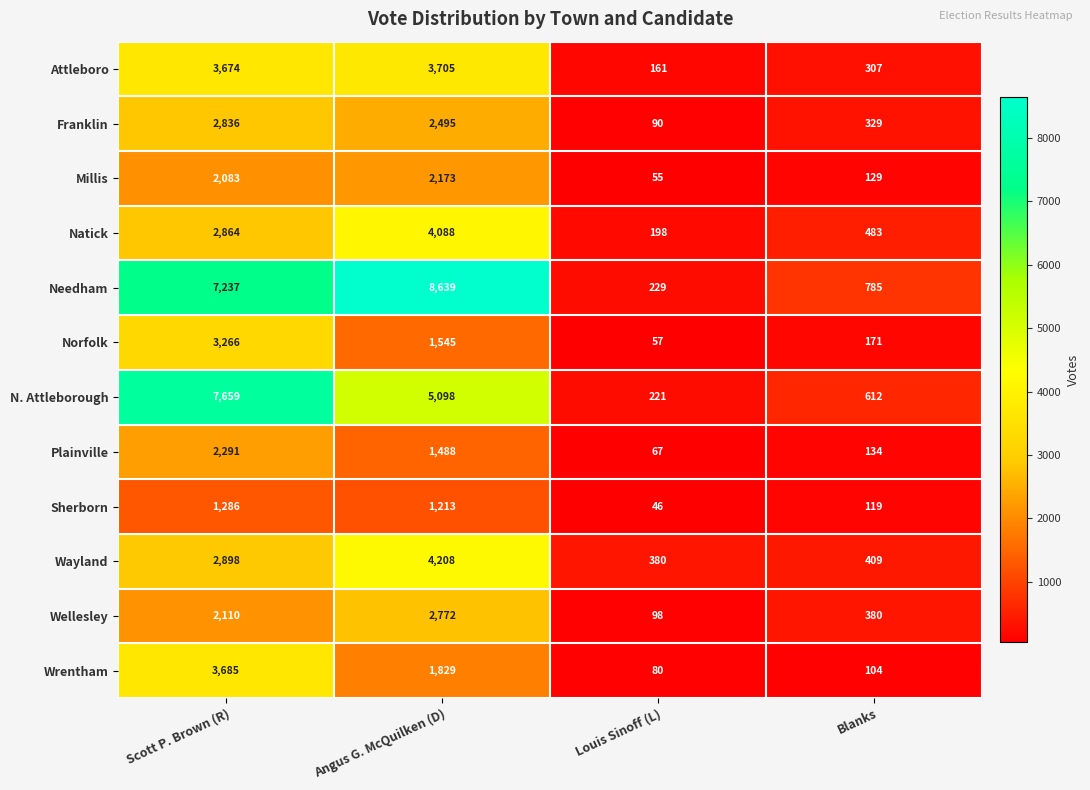

Between Louis Sinoff (L) and Blanks, which series saw the biggest shift?

Needham